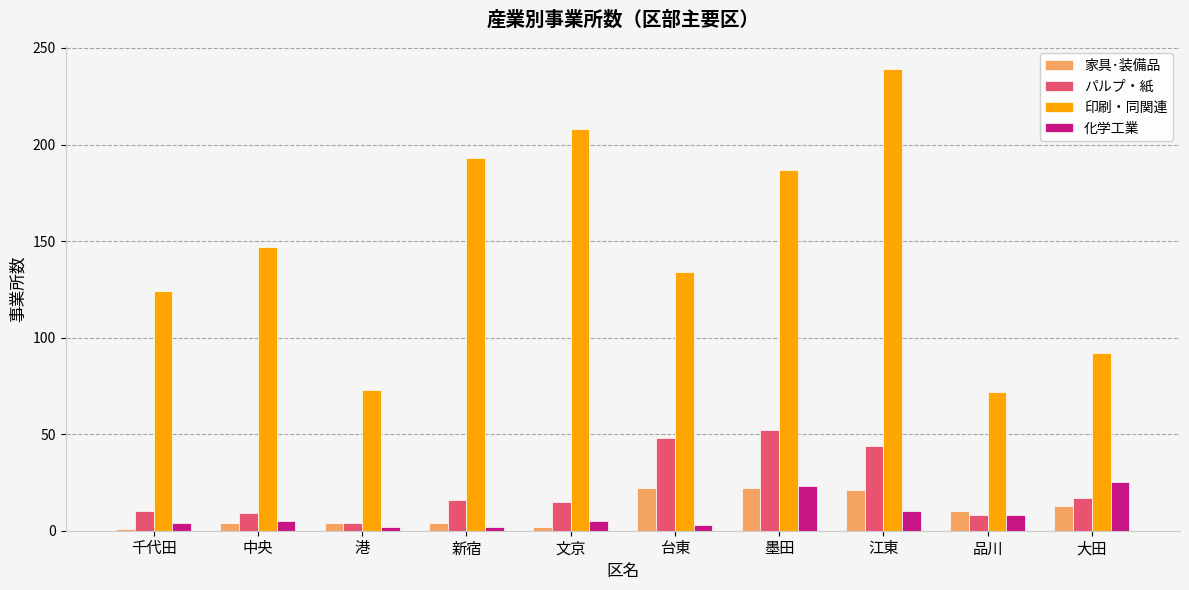

The value of 家具･装備品 at 港 is 4. True or false?

True